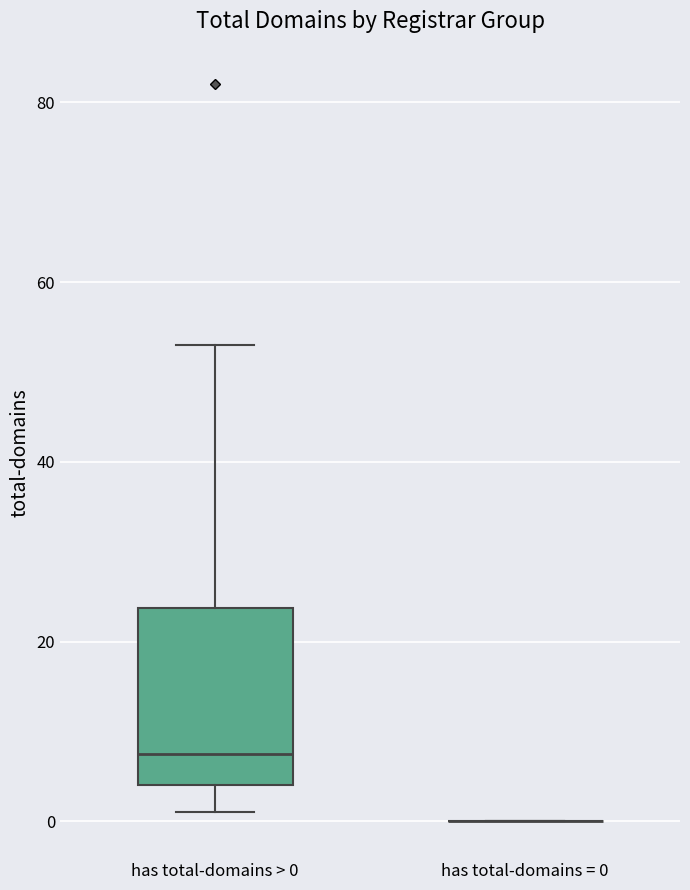

Reading left to right, transcribe this box plot: for each box, give where its median line is, the range the box spans, and where its two whiskers end, as read against the y-axis. The values are not printed on the chart, so give them approximately, as read against the axis.

has total-domains > 0: median 8, box 4 to 24, whiskers 2 to 54
has total-domains = 0: box collapsed to a line at 0, whiskers 0 to 0